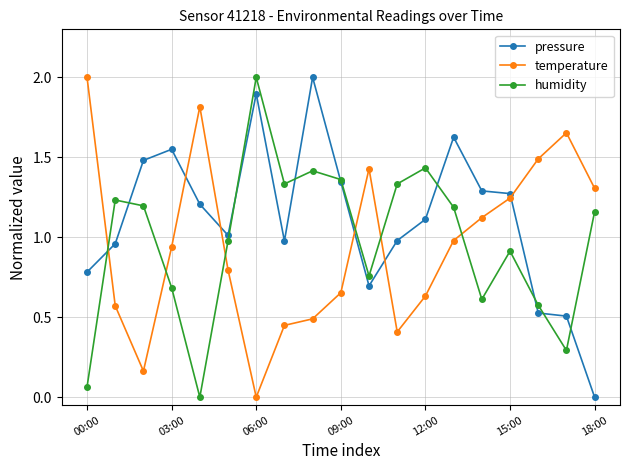

What is the value of the humidity point at the 18th from the left?

0.3